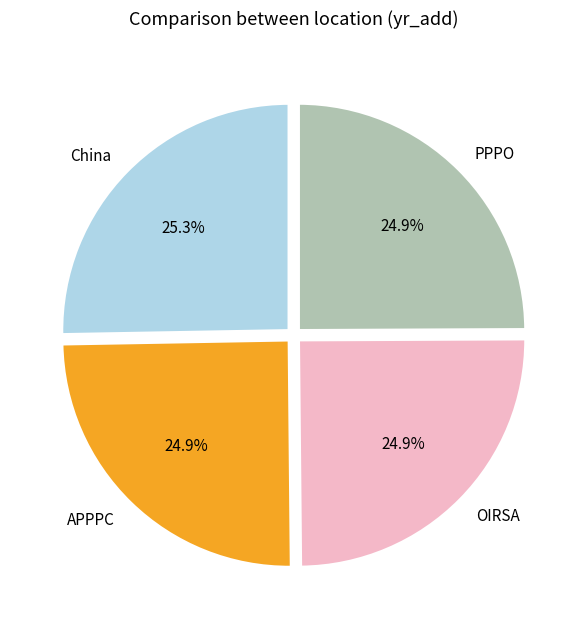

How many segments does this pie chart have?

4